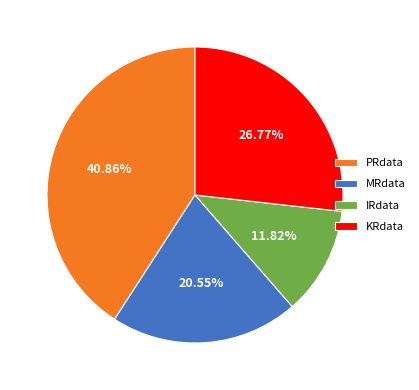

To the nearest percent, what percentage of the pie is MRdata?

21%